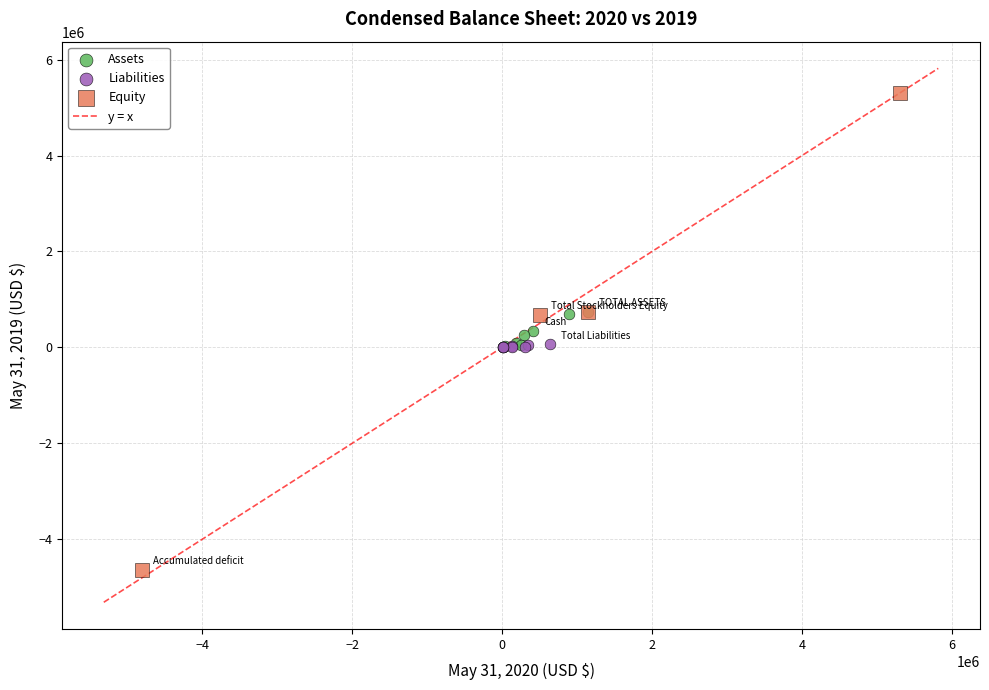

Which series contains the lowest Y value?

Equity